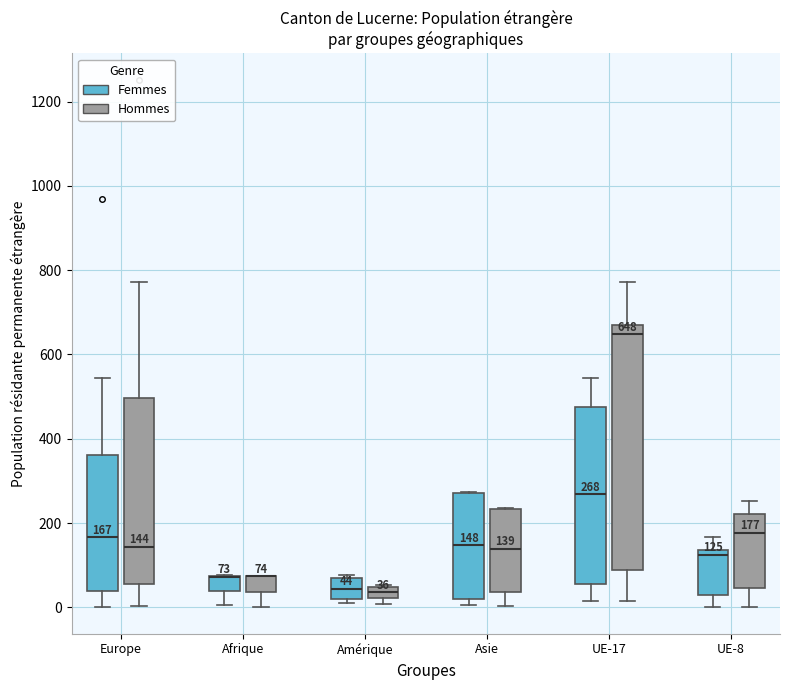

Comparing the boxes themselves (not the whiskers), which one is the tallest?

UE-17 (Hommes)